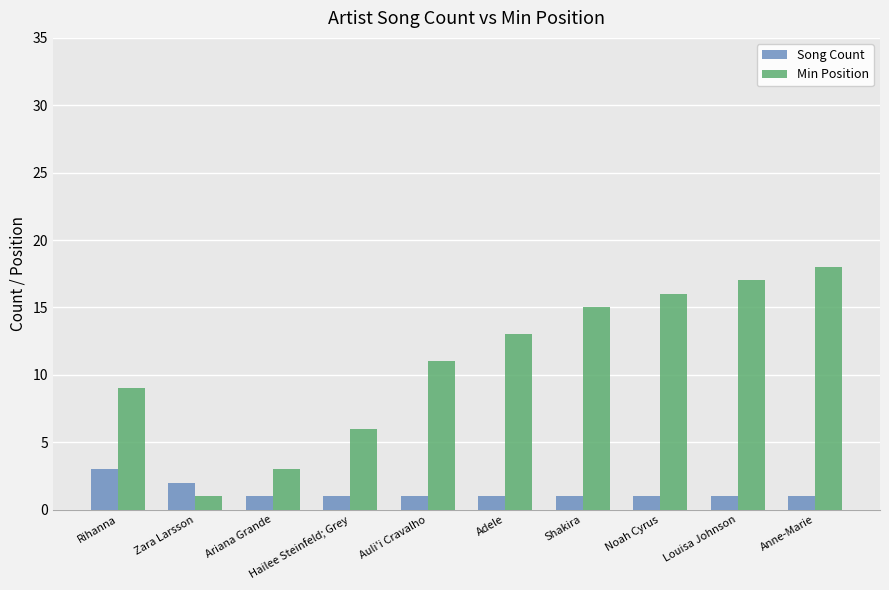

Where is Song Count nearest to the value 2?

Zara Larsson